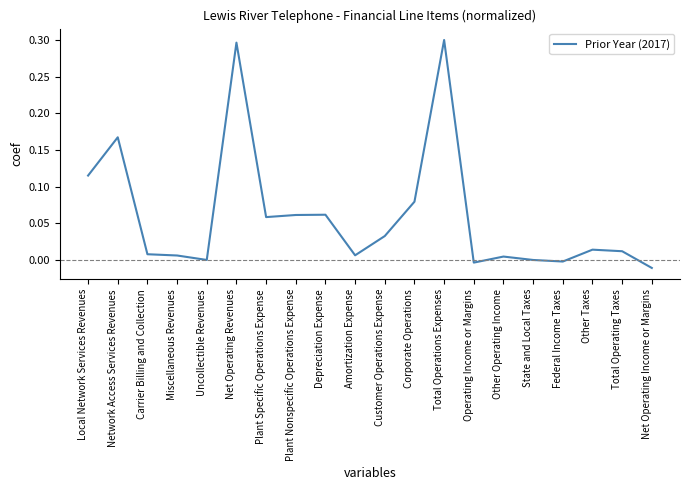

What is the change in value from Network Access Services Revenues to Federal Income Taxes?

-0.2